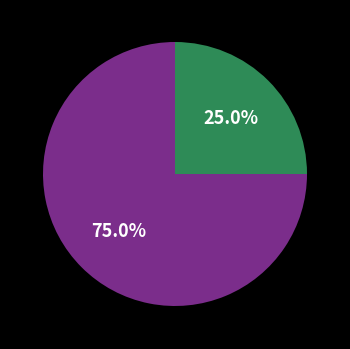

To the nearest percent, what is the average slice percentage?

50%